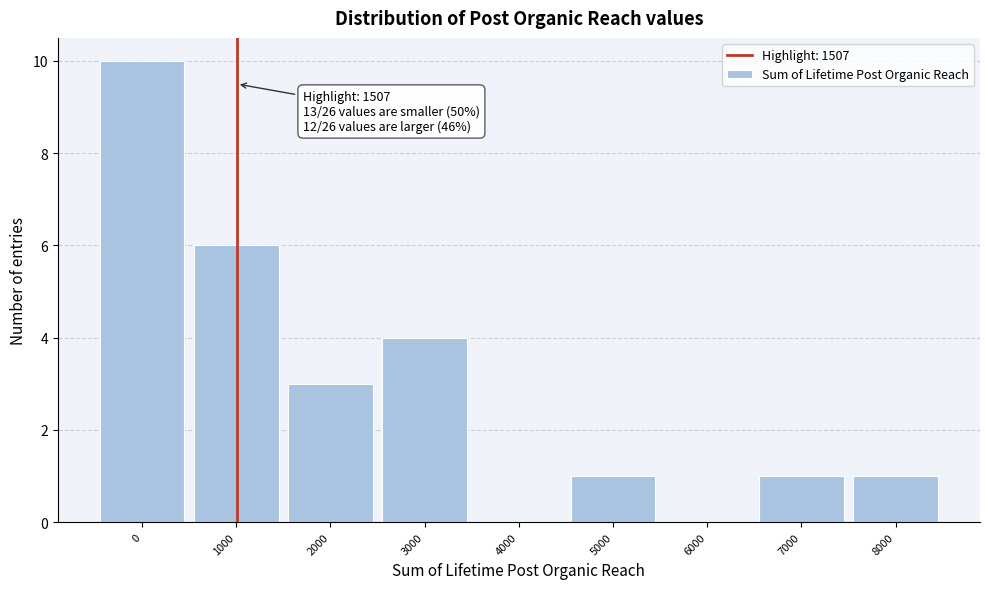

Reading left to right, transcribe all the data shown in this chart.

0=10	1000=6	2000=3	3000=4	4000=0	5000=1	6000=0	7000=1	8000=1